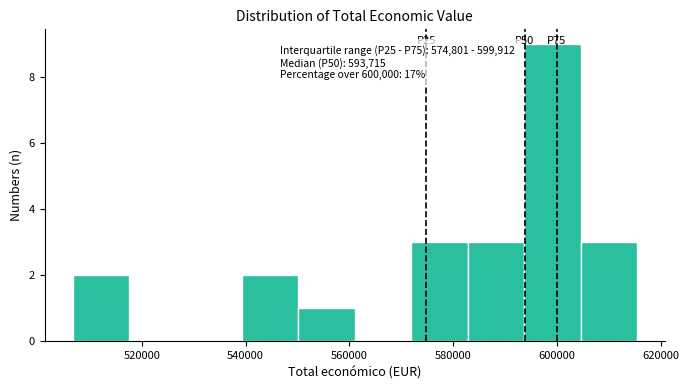

Which range on the x-axis has the tallest bar?

594000 to 604000